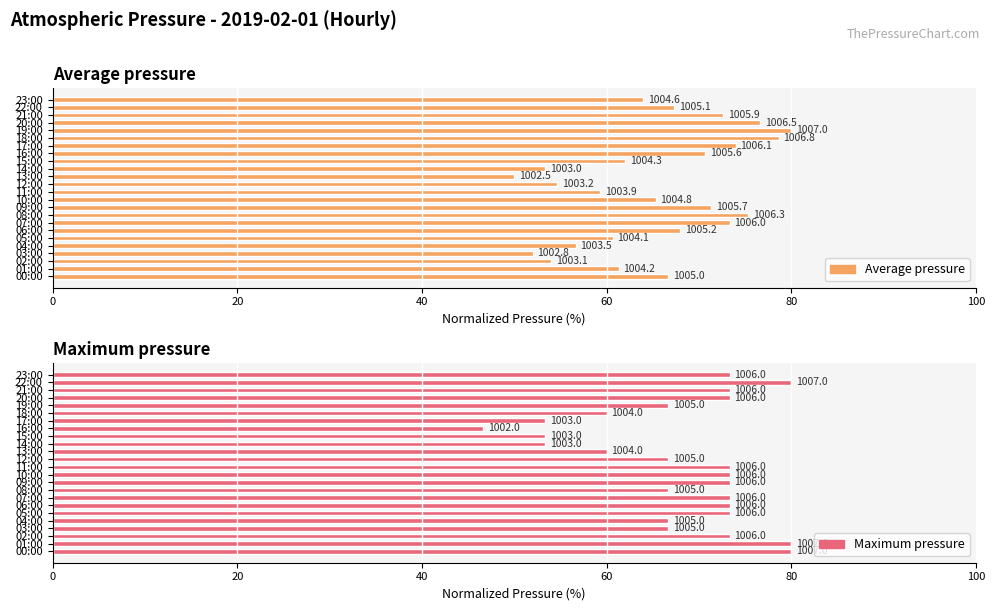

What is the difference between the second highest and second lowest values in the Maximum pressure series?

26.7